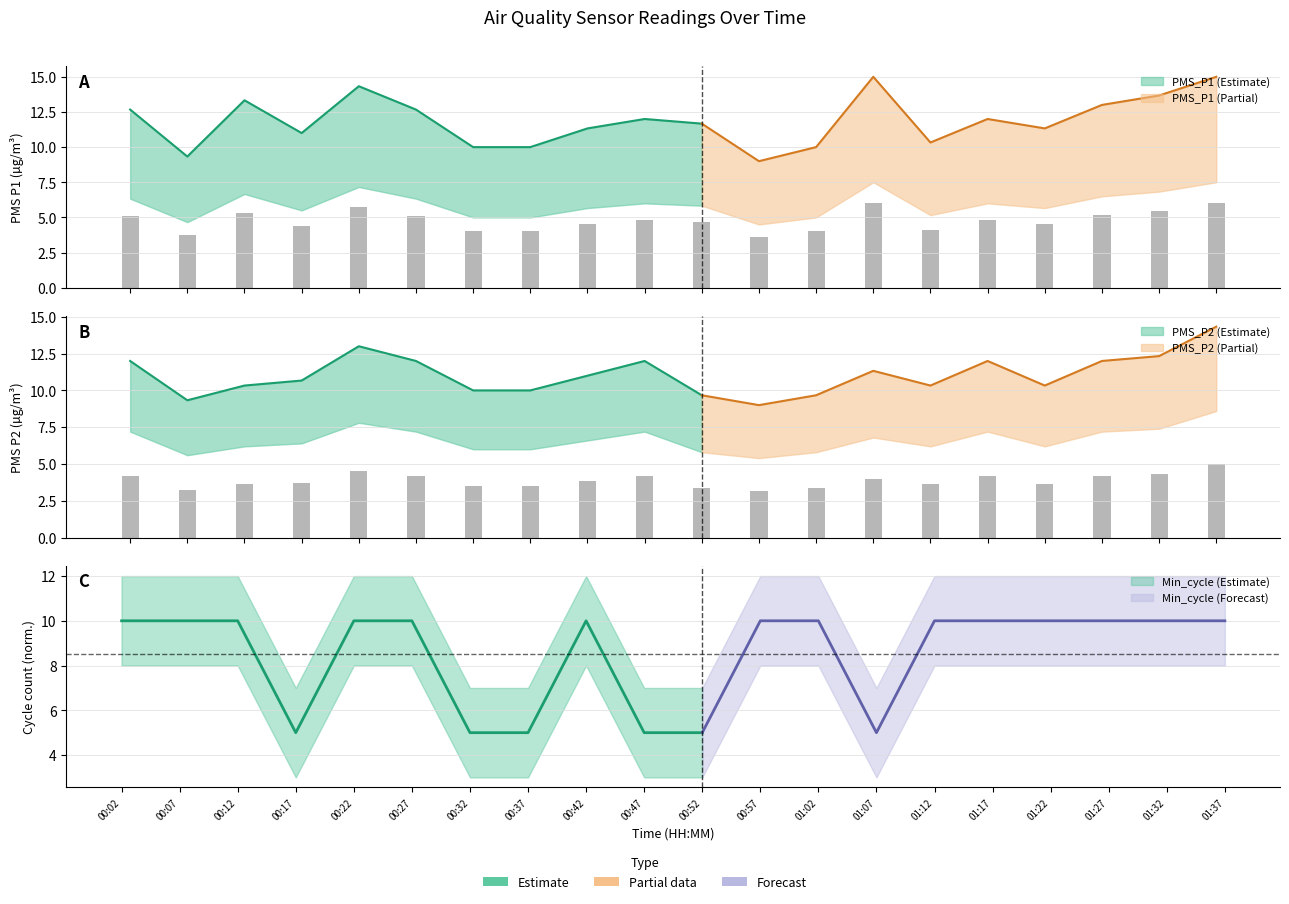

Is it true that PMS_P2 equals 2.8 at 00:22?

False